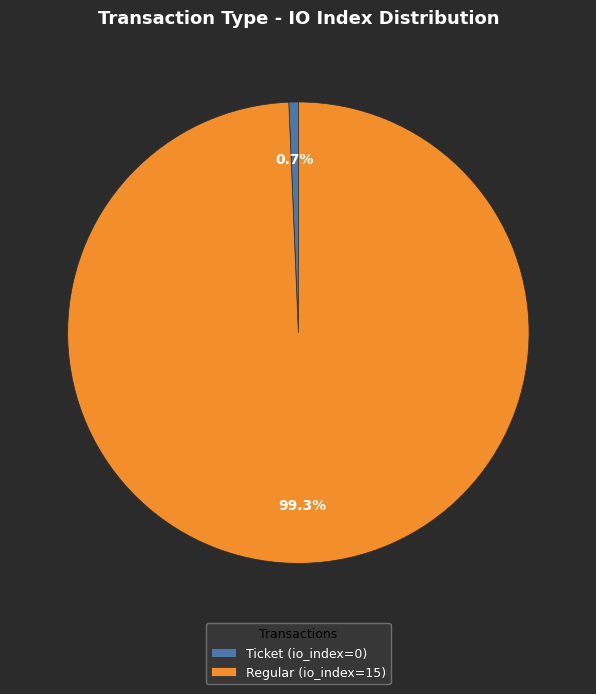

Between Ticket (io_index=0) and Regular (io_index=15), which is larger?

Regular (io_index=15)